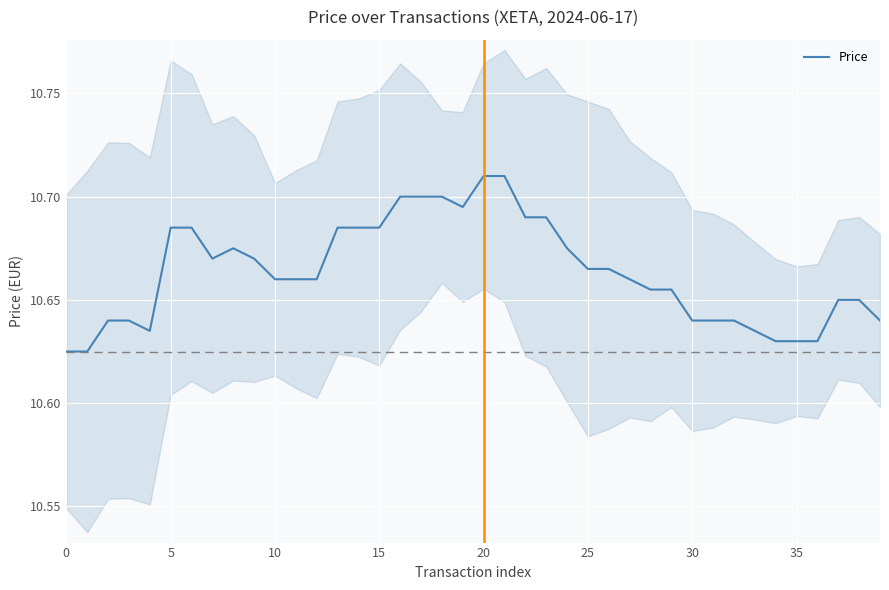

What is the difference between the maximum and minimum values?

0.1